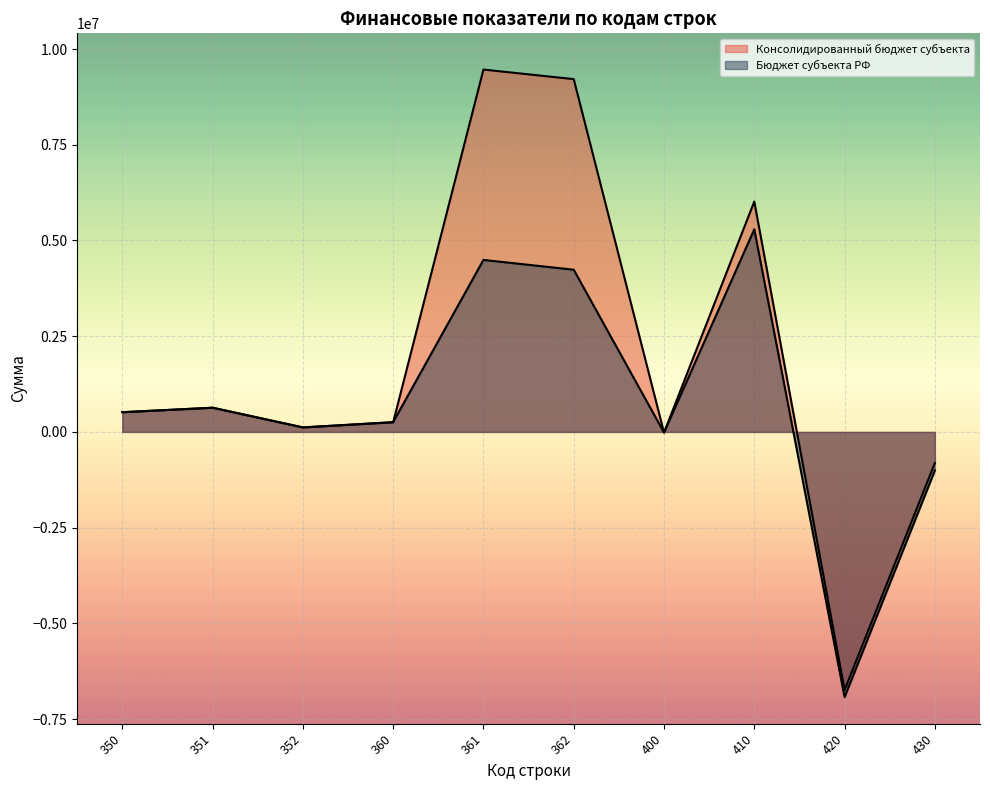

At how many categories does at least one series exceed -2090724?

9